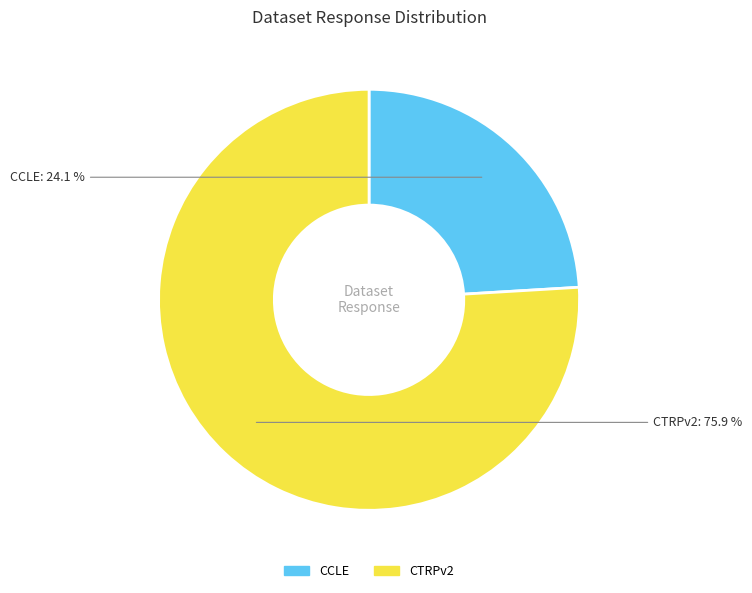

Is there a majority slice in this chart?

Yes